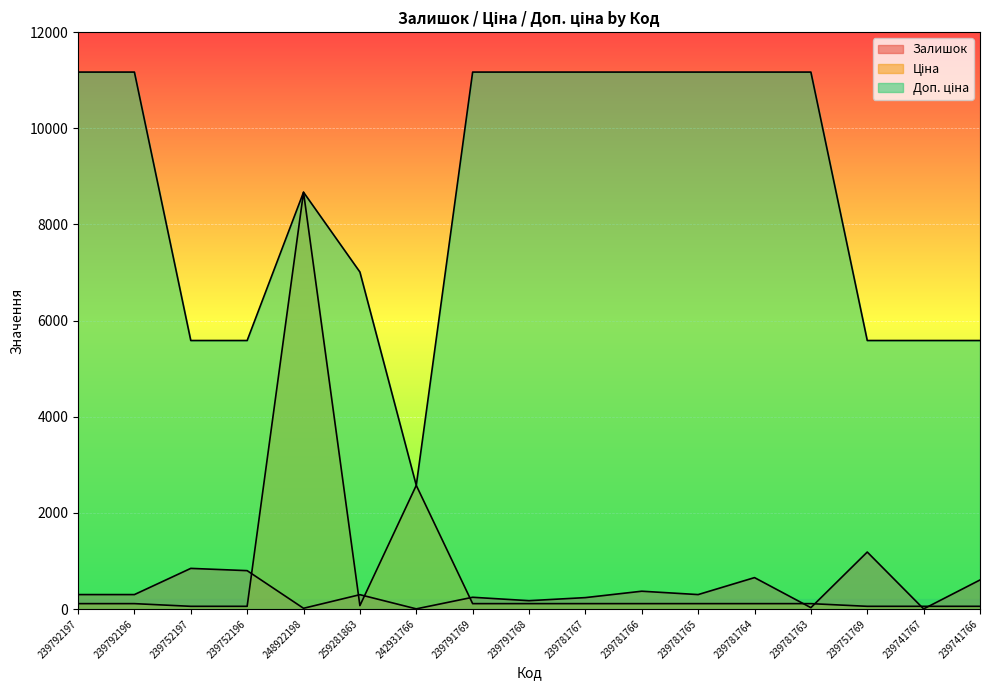

How many interior local valleys does the Доп. ціна series have?

1